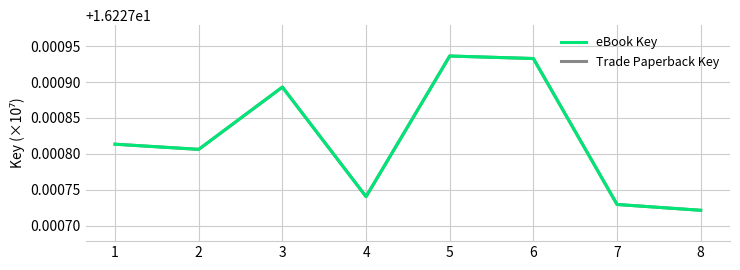

At 2, list the series in order from largest to smallest.

eBook Key, Trade Paperback Key